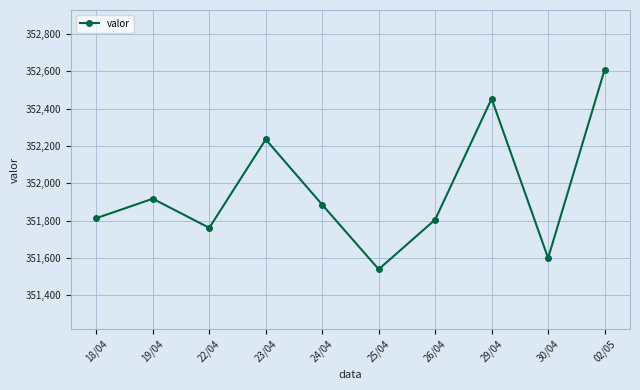

What is the value of the 8th point from the left?

352453